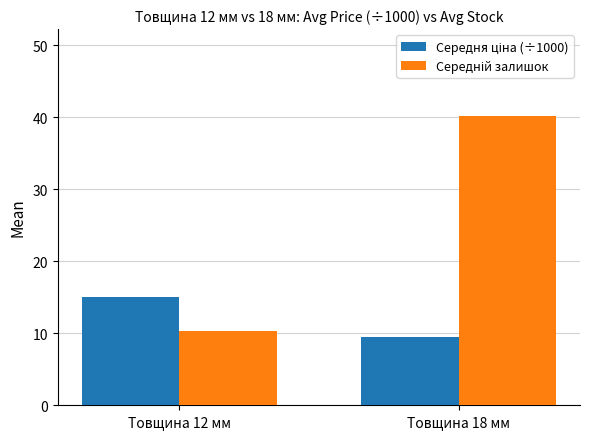

What is the total value across all series at Товщина 18 мм?

49.6